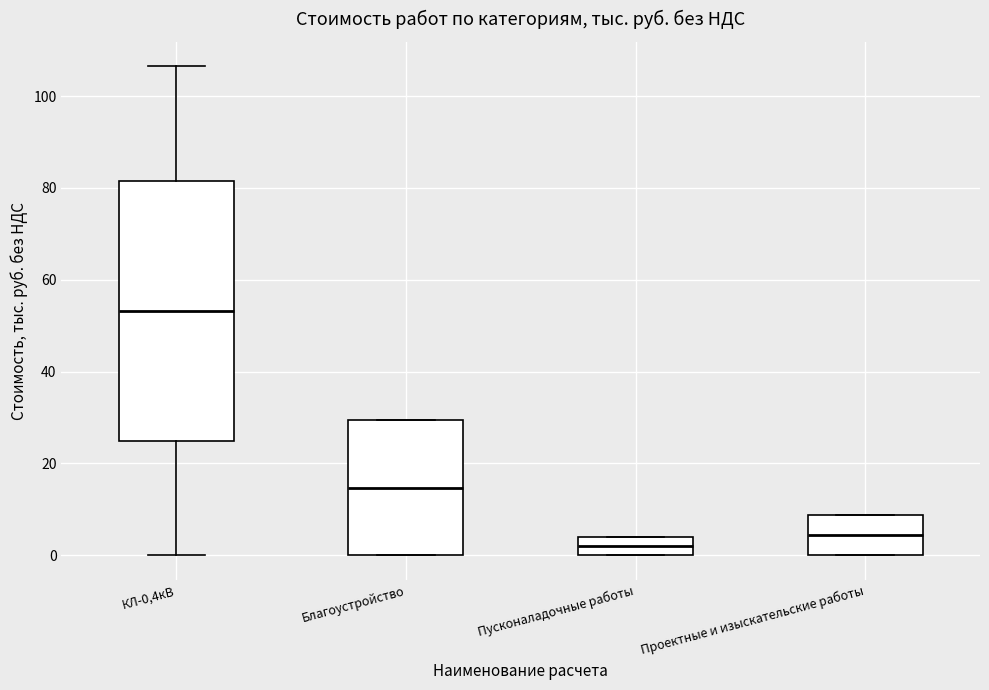

Reading left to right, read every box against the y-axis: the position of its median line, the range the box covers, and the ends of its whiskers. The values are not printed on the chart, so give them approximately, as read against the axis.

КЛ-0,4кВ: median 54, box 24 to 82, whiskers 0 to 106
Благоустройство: median 14, box 0 to 30, whiskers 0 to 30
Пусконаладочные работы: median 2, box 0 to 4, whiskers 0 to 4
Проектные и изыскательские работы: median 4, box 0 to 8, whiskers 0 to 8